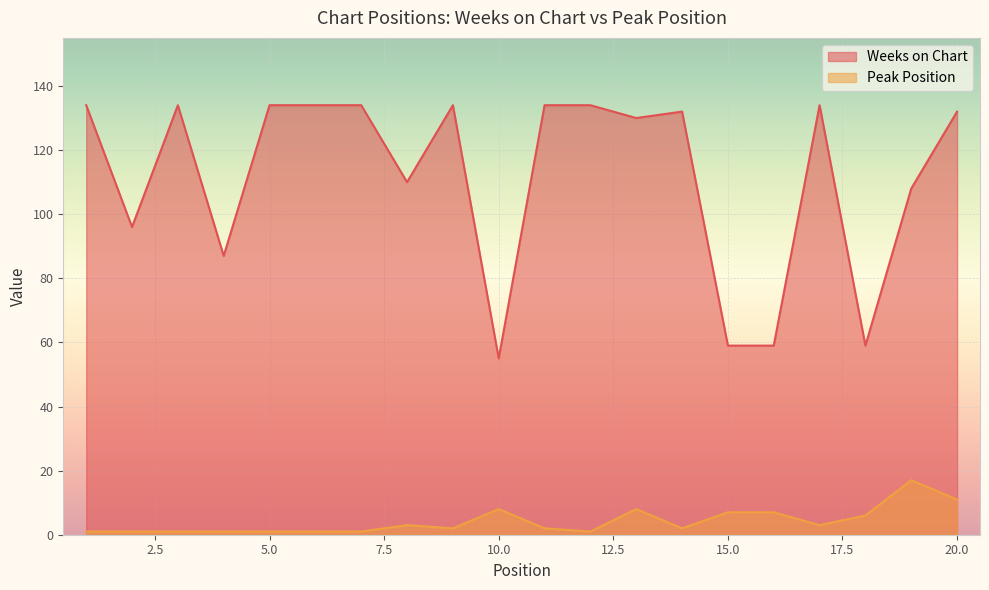

What is the total value across all series at 11?

136